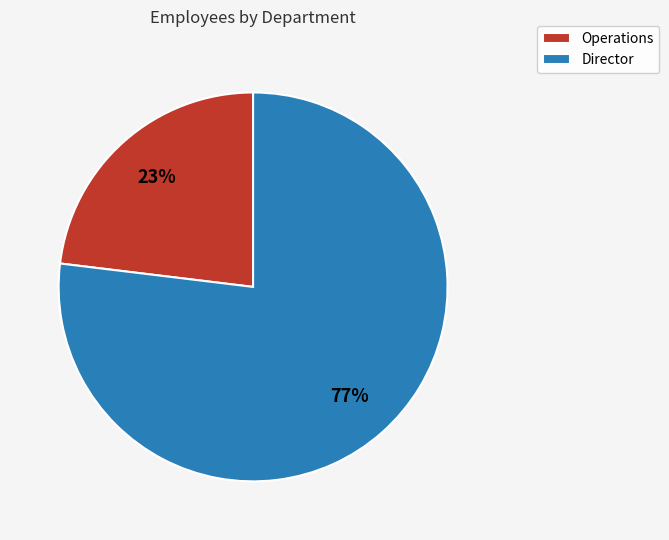

What is the ratio of the value at Director to the value at Operations?

3.3